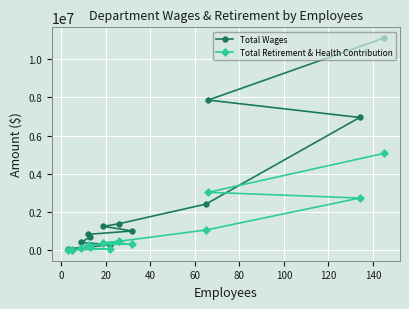

True or false: Total Wages and Total Retirement & Health Contribution cross at least once.

False